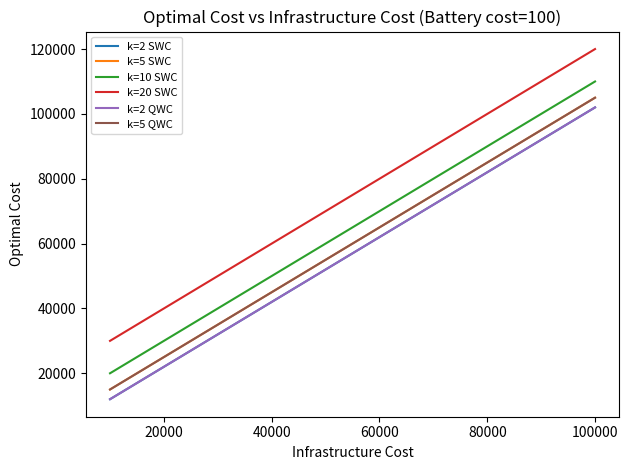

Is this an area chart (filled region under the line)?

No